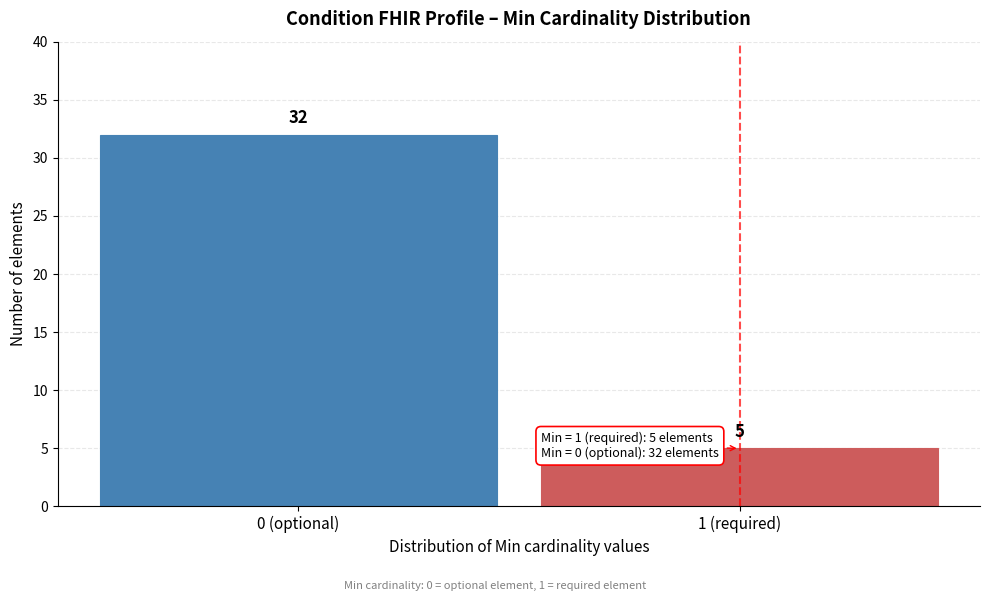

Reading left to right, what are all the values shown in this chart?

0 (optional)=32	1 (required)=5